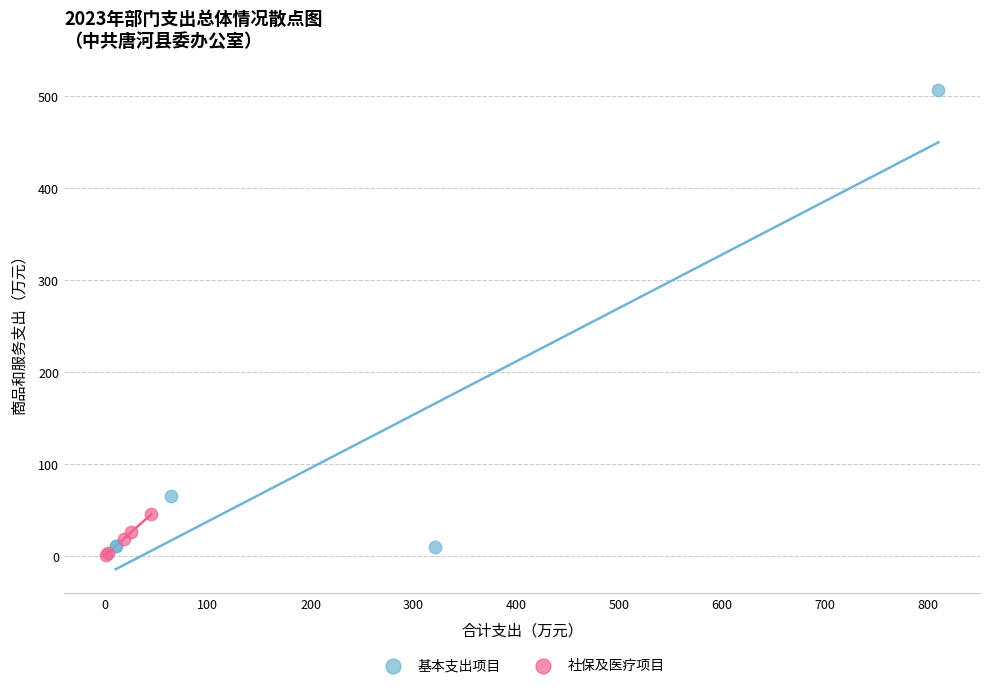

Which series reaches the maximum Y coordinate?

基本支出项目